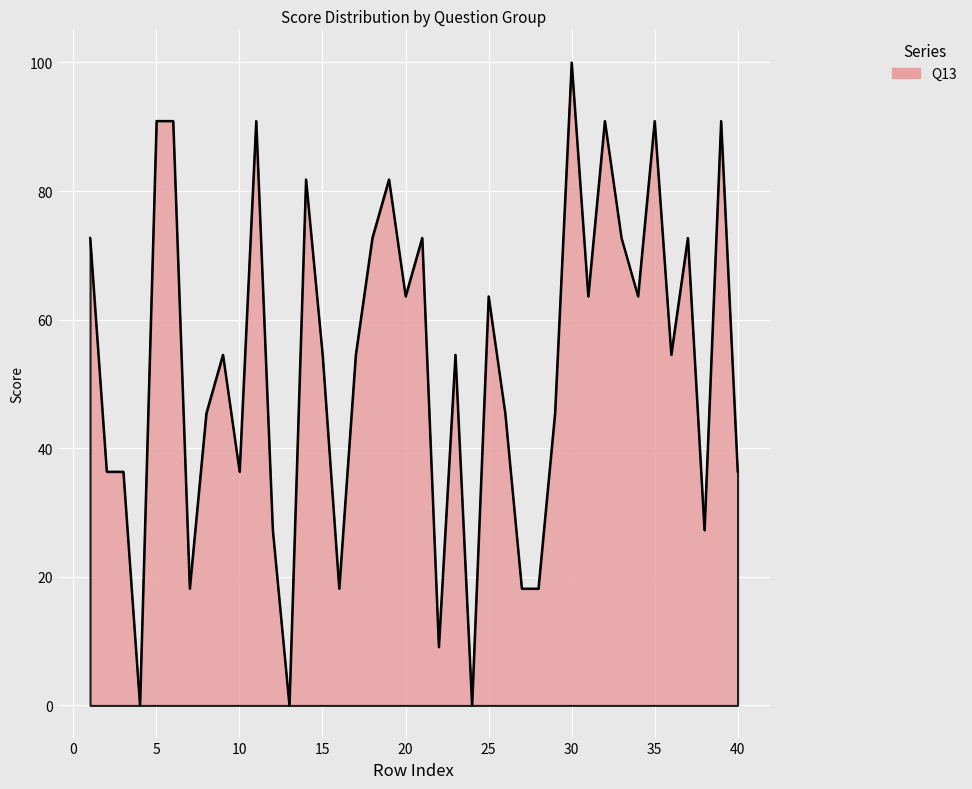

What is the maximum value shown in the chart?

100.0